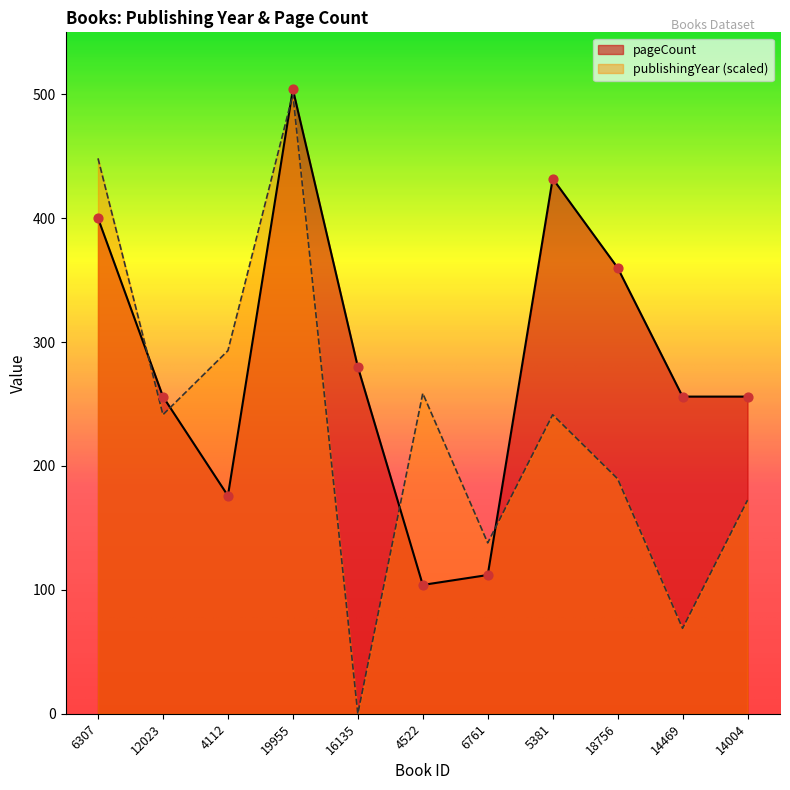

What are all the series names shown in the legend?

pageCount, publishingYear (scaled)